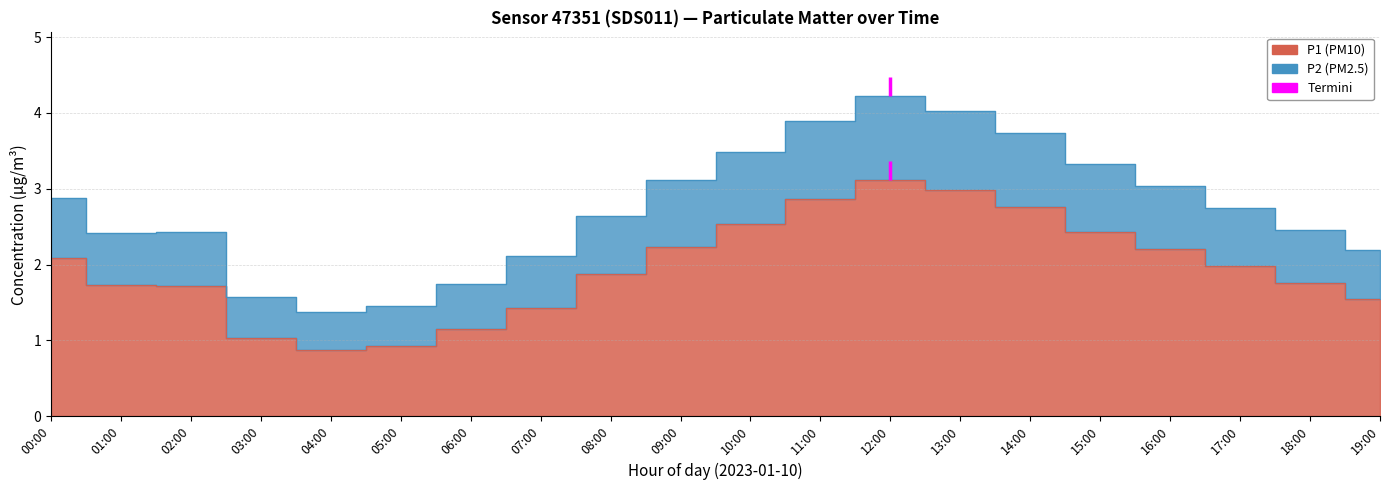

Which series has the widest spread of values?

P2